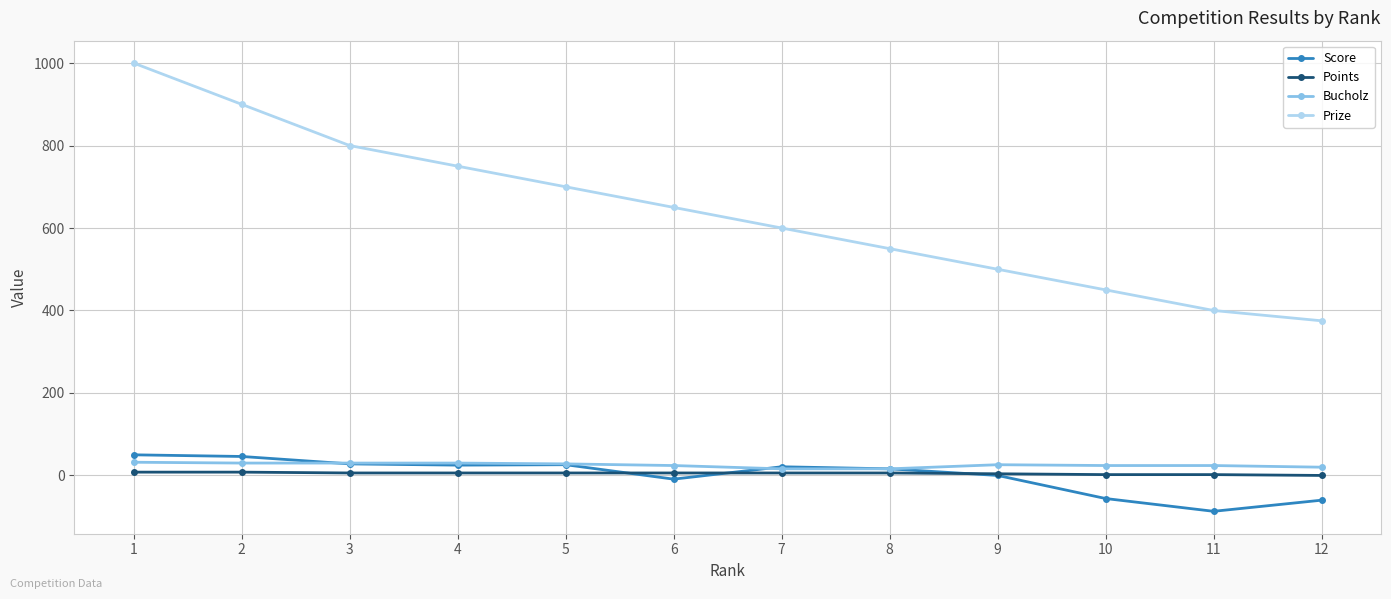

List the series in order of their peak value, highest first.

Prize, Score, Bucholz, Points